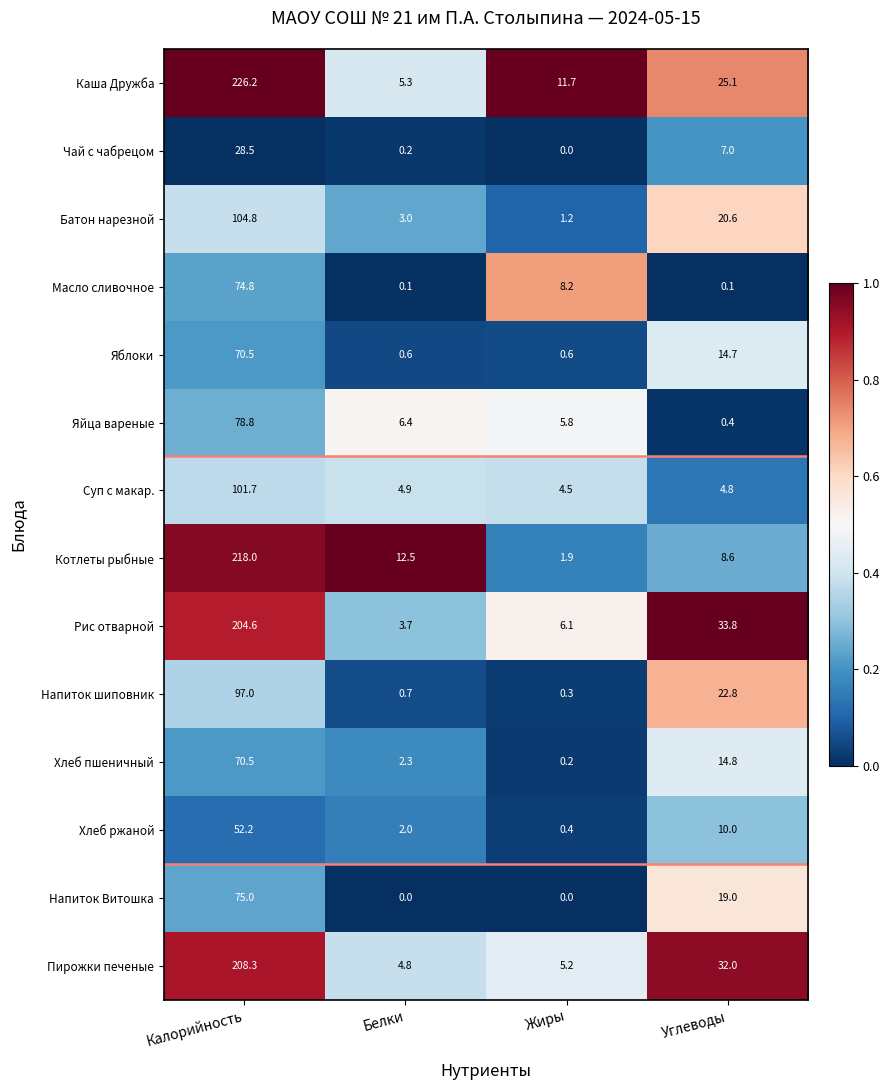

What is the maximum value for Котлеты рыбные?

218.0